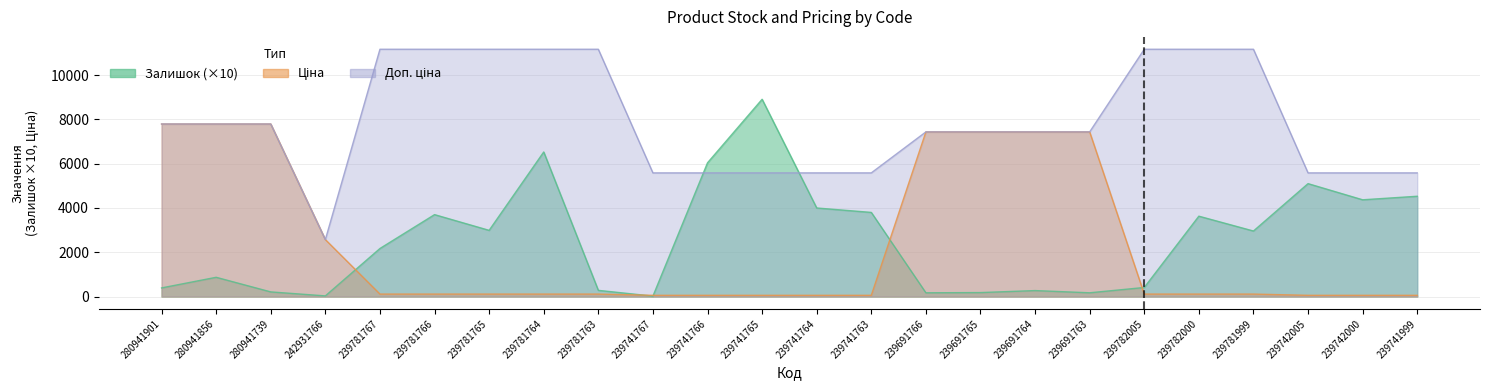

Between 239691764 and 239782005, which series saw the biggest shift?

Ціна